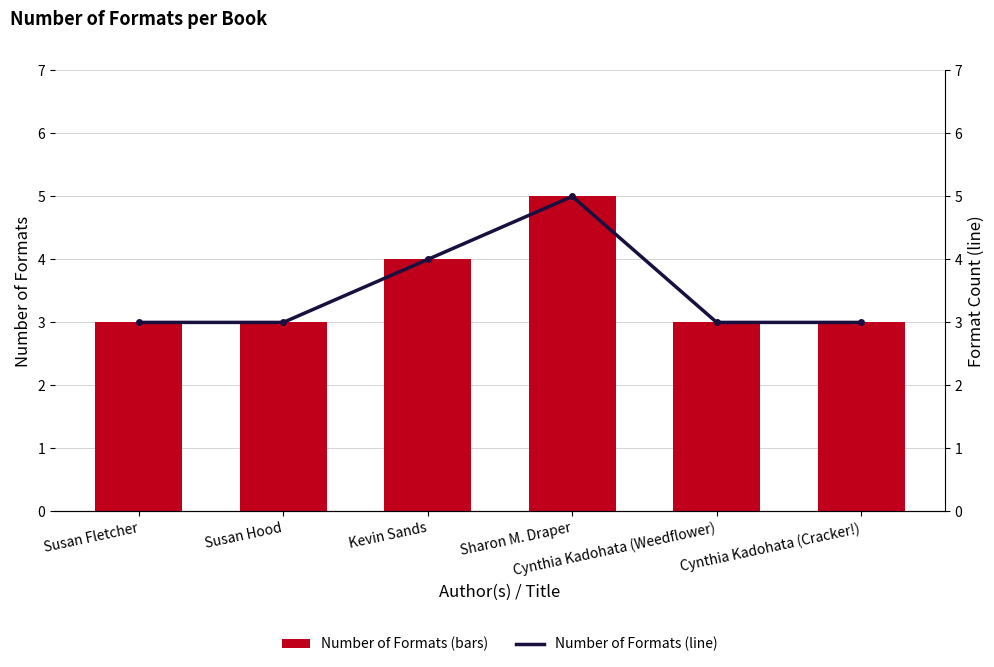

Reading left to right, what are all the values shown in this chart?

Number of Formats: 3	3	4	5	3	3
Formats (line): 3	3	4	5	3	3